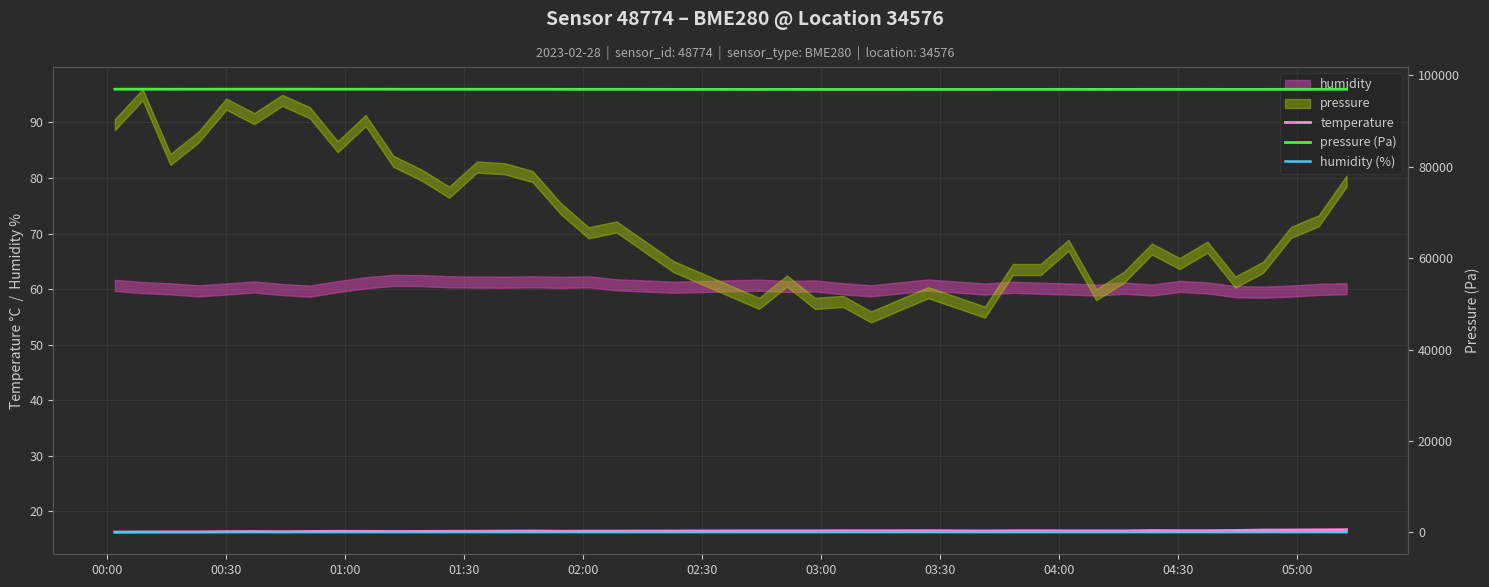

What is the highest value of the temperature series?

16.7